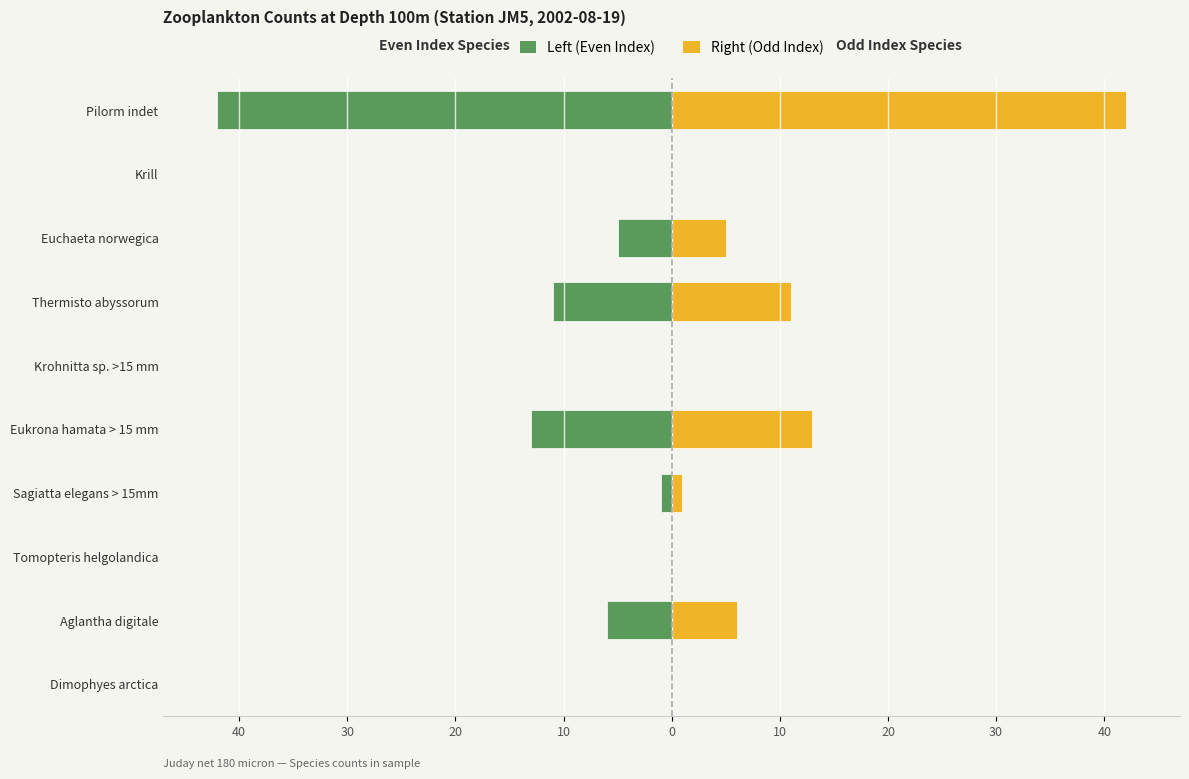

What is the difference between the maximum and minimum values in the Right (Odd Index) series?

42